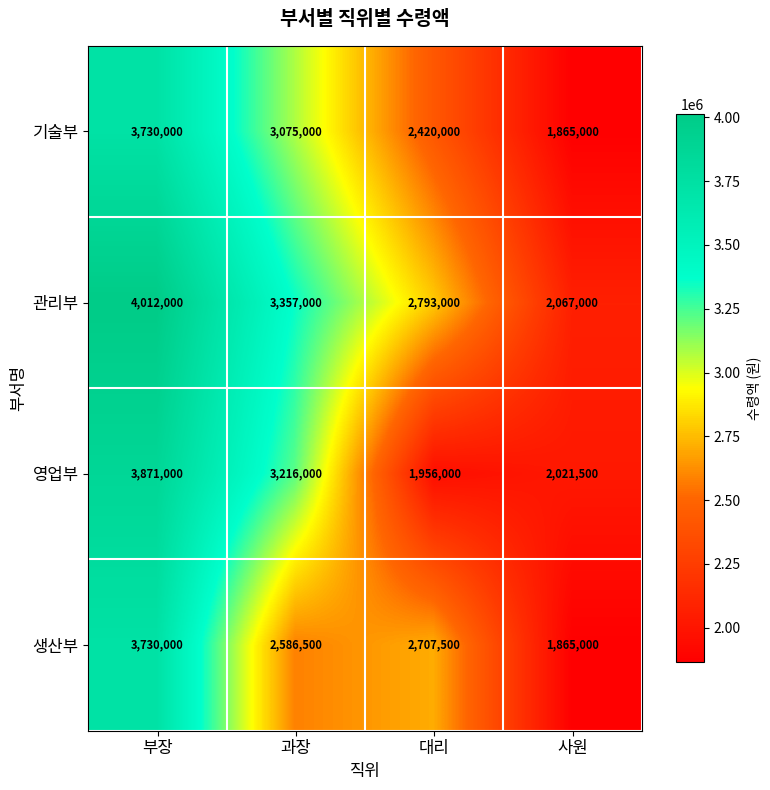

At which label is 생산부 closest to 2797500?

대리